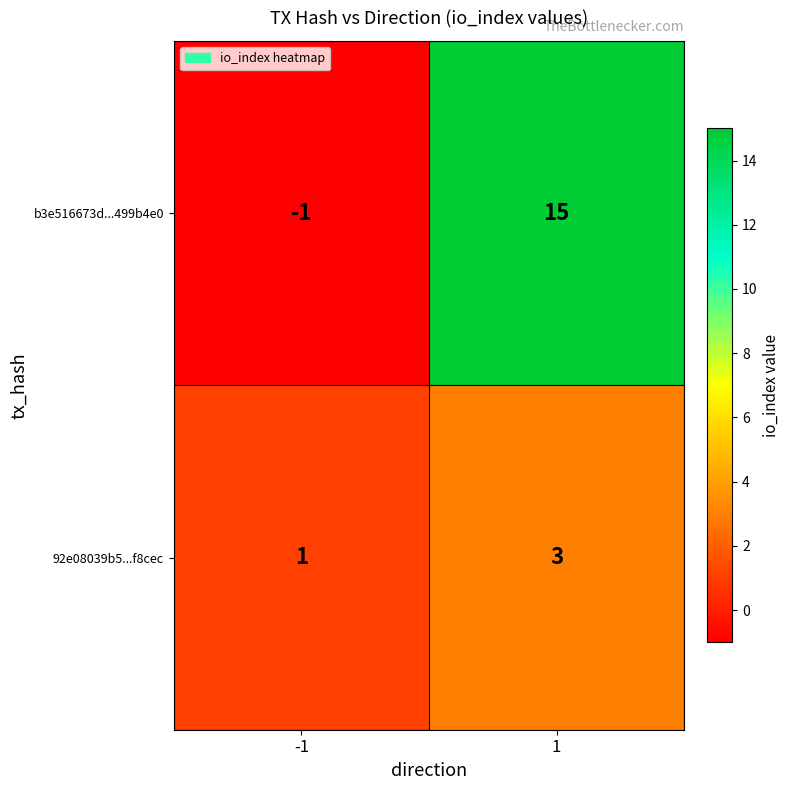

Is it true that 92e08039b5...f8cec equals 3 at 1?

True